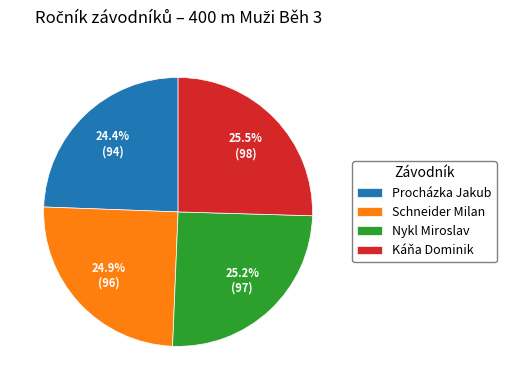

What is the smallest slice in the pie chart?

Procházka Jakub